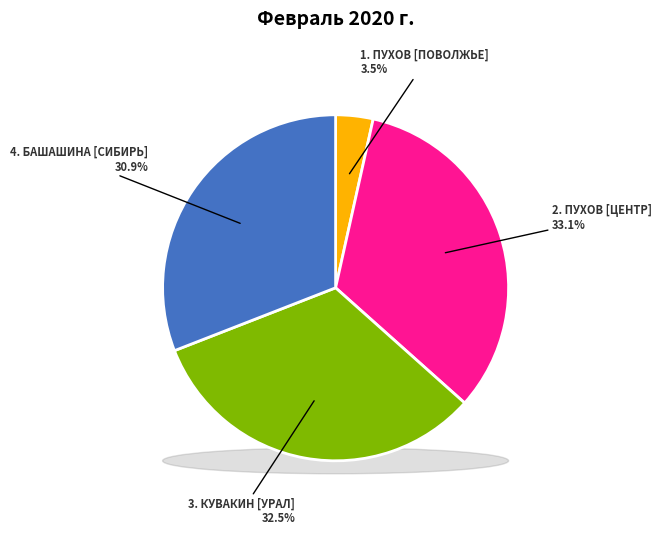

To the nearest percent, what is the average slice percentage?

25%